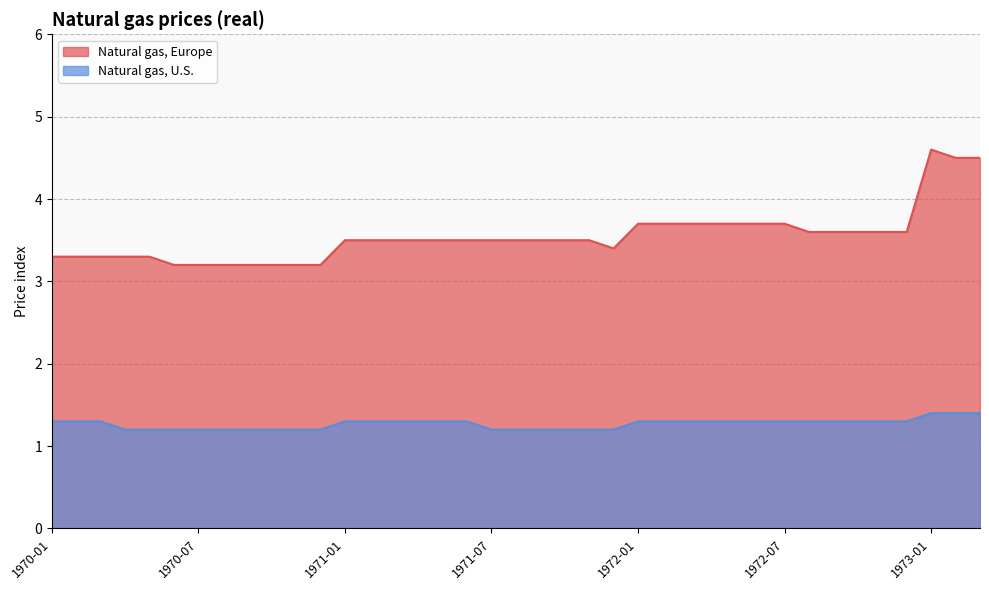

At which label is Natural gas, Europe closest to 3?

1970-06